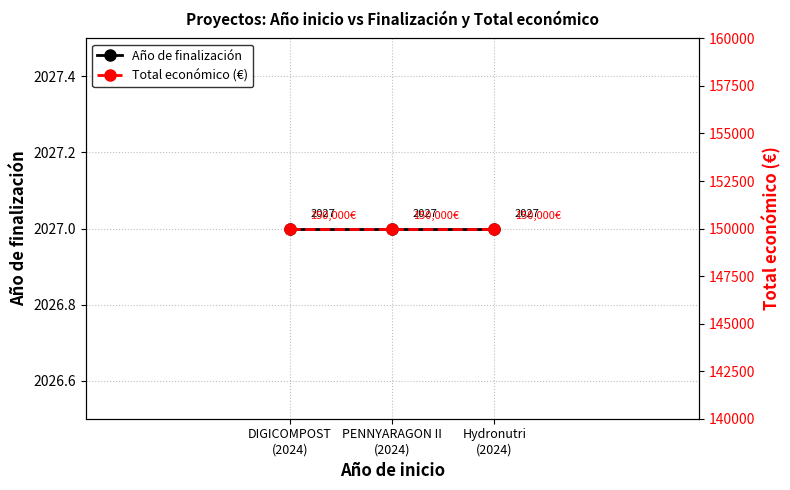

What is the average value of the Año de finalización series?

2027